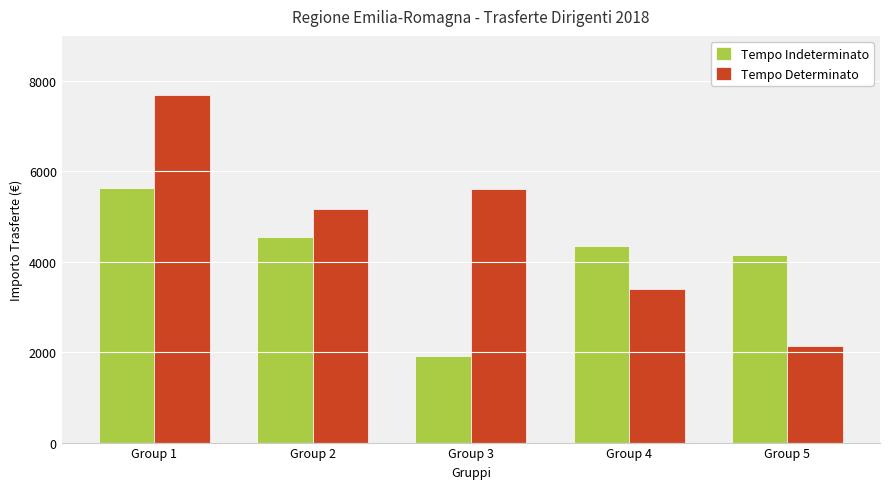

Does the chart contain stacked bars?

No